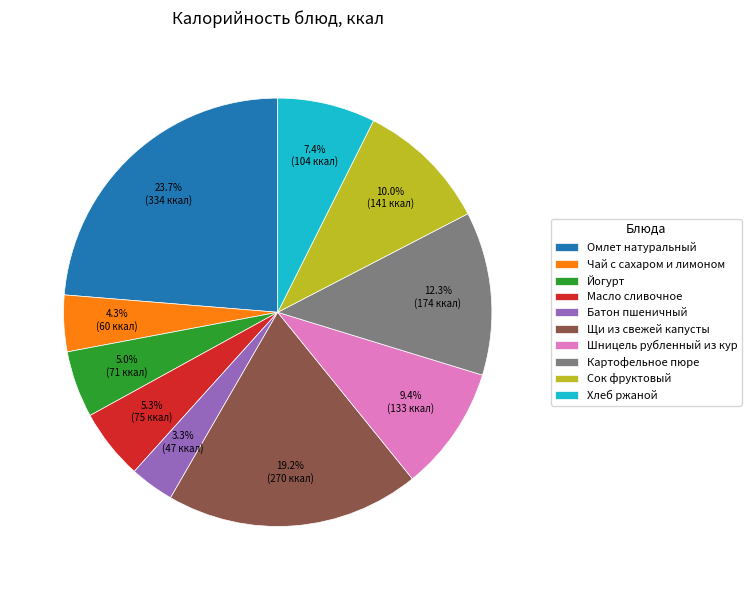

True or false: Йогурт accounts for 5% of the total.

True